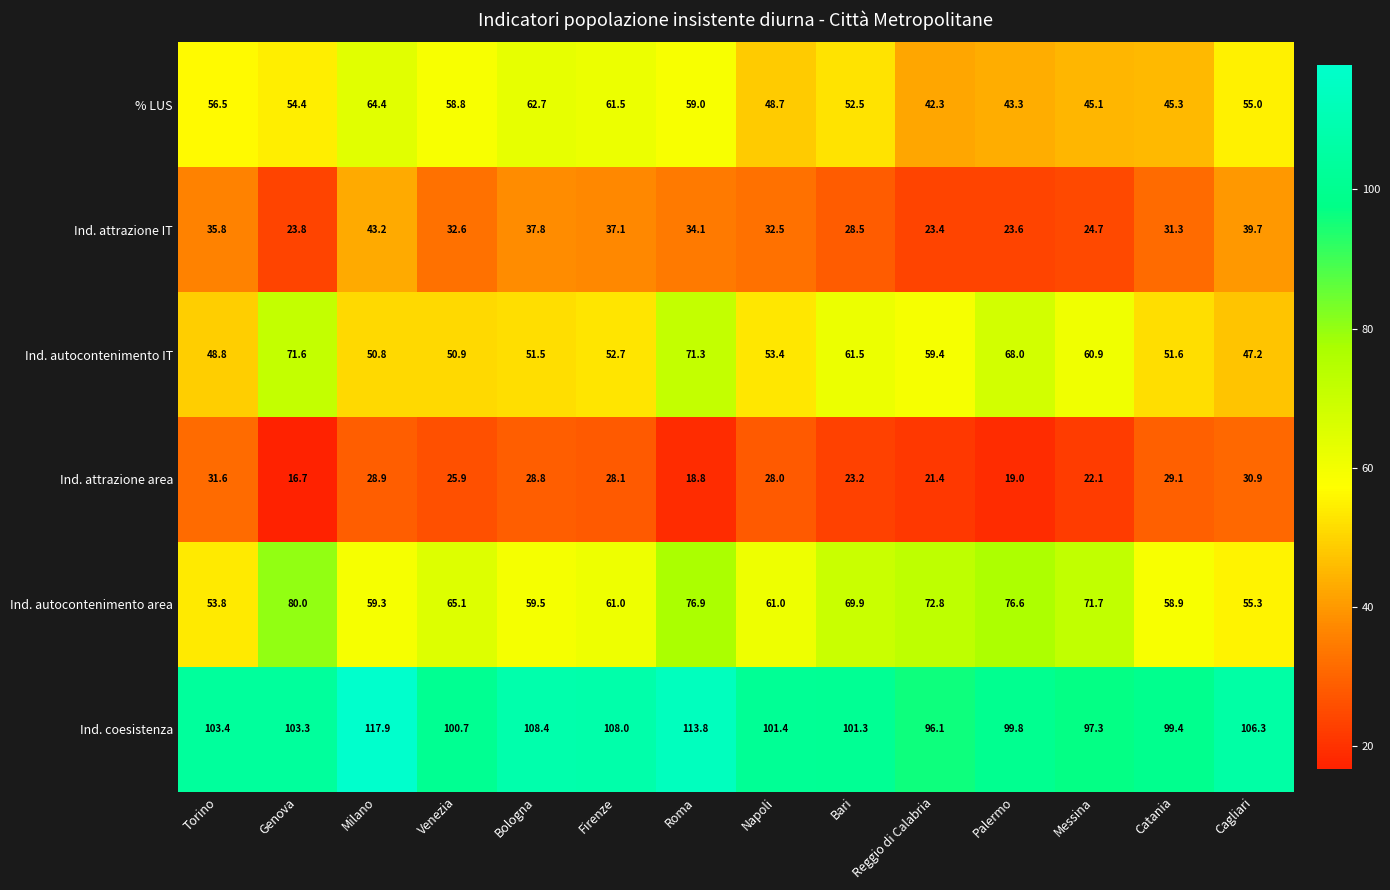

Which category has the lowest value across all series?

Genova